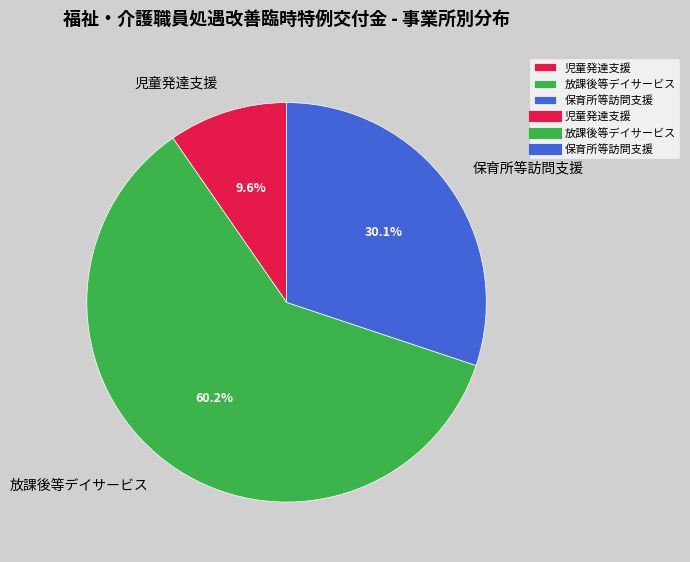

Rank the categories by value from highest to lowest.

放課後等デイサービス, 保育所等訪問支援, 児童発達支援